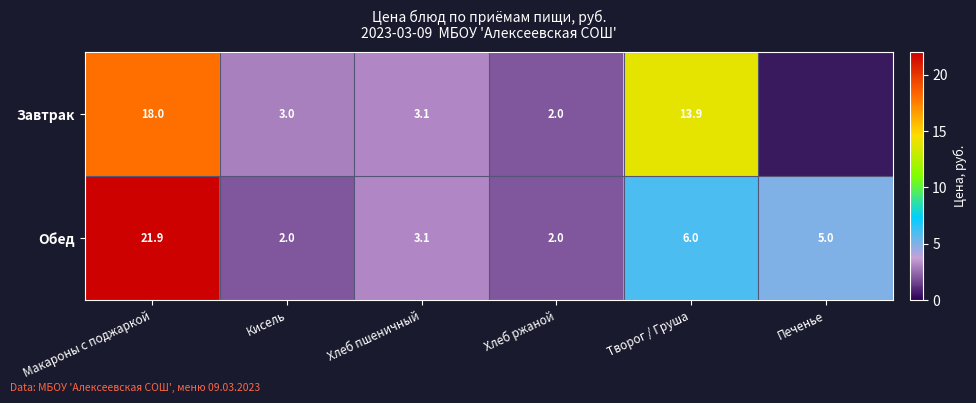

What is the total value across all series at Хлеб пшеничный?

6.2